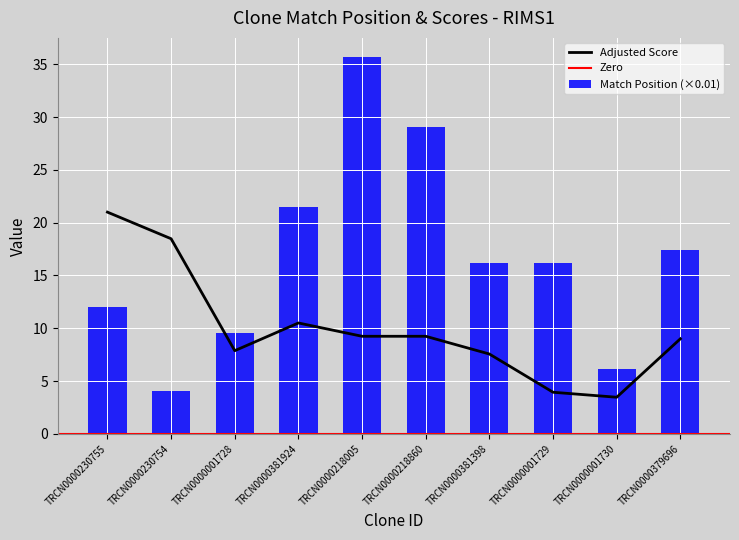

Which category has the highest value in the Match Position series?

TRCN0000218005